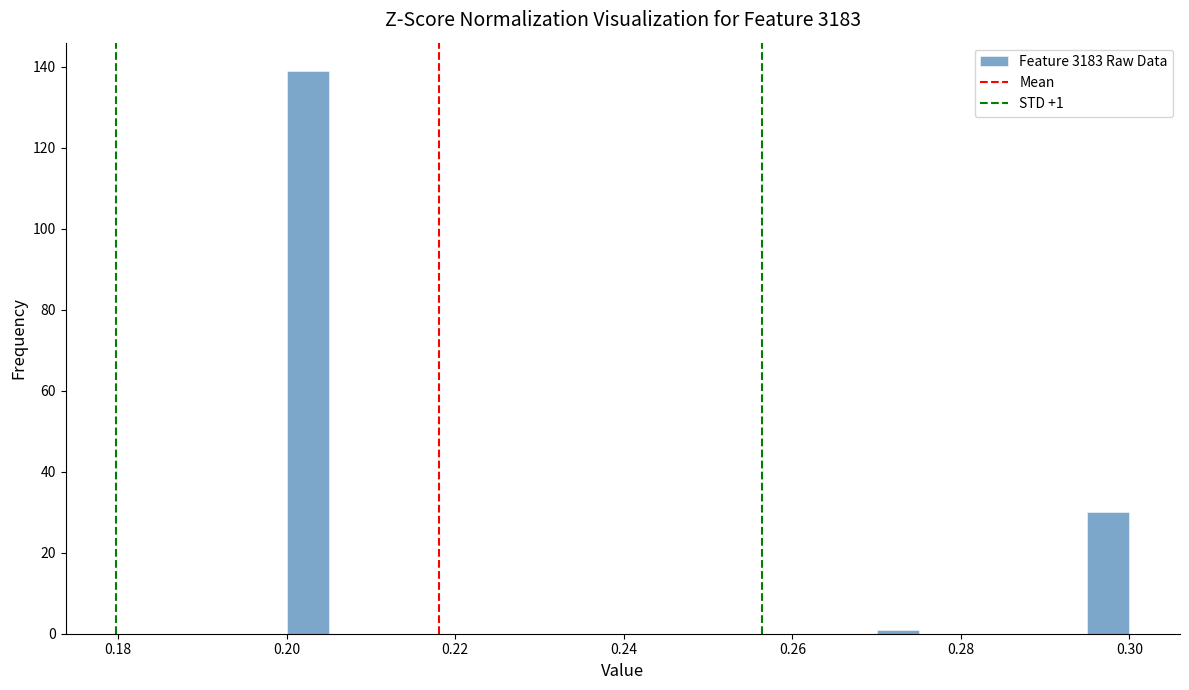

Around what value on the x-axis is the tallest bar? Give the approximate position of its centre, as read against the axis.

0.202